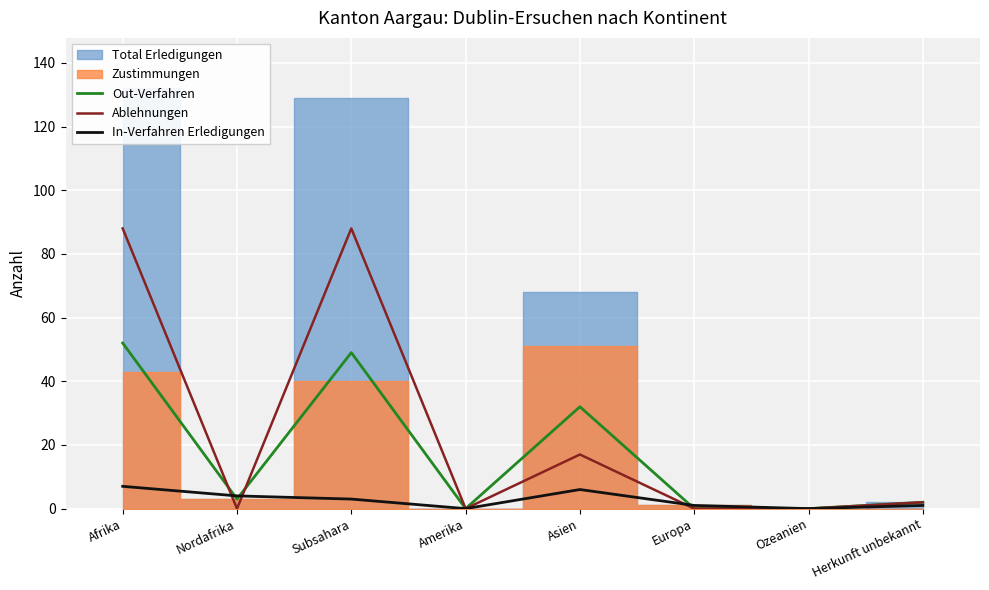

Where is the first local minimum for Out-Verfahren?

Nordafrika